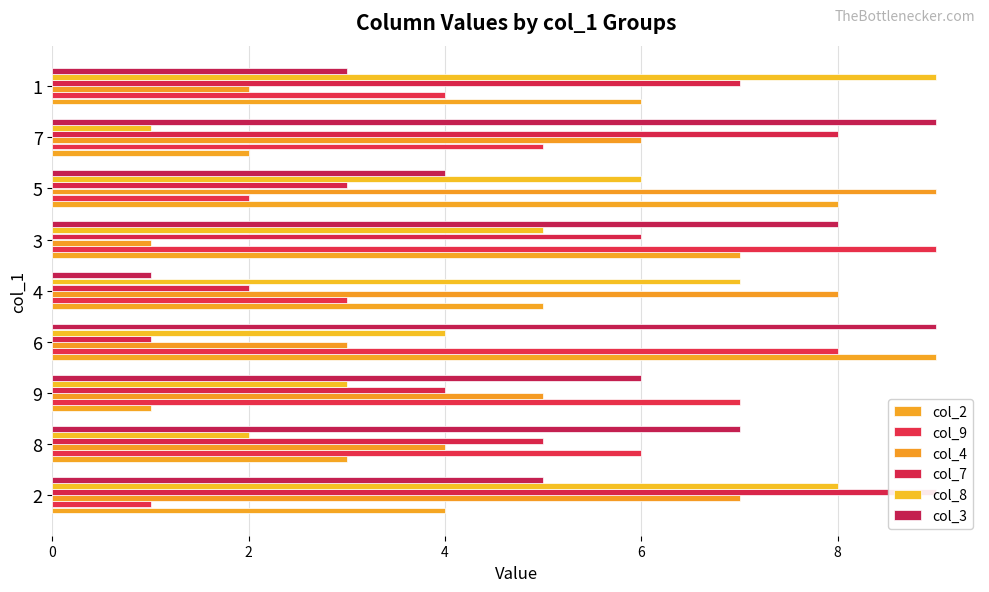

What is the label of the 3rd bar from the right?

5